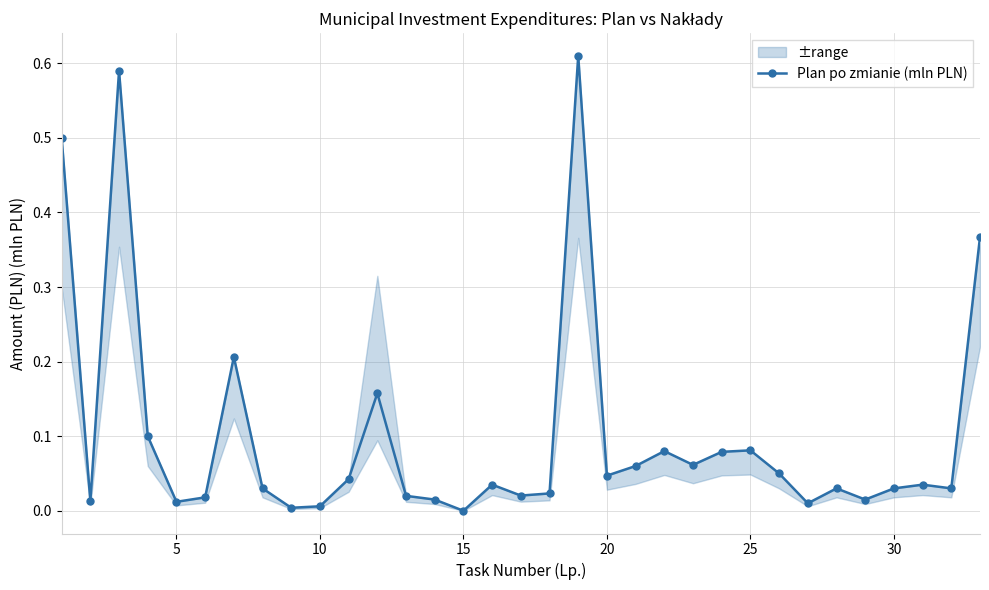

True or false: Plan po zmianie (mln PLN) has more than 2 points higher than both neighbors.

True